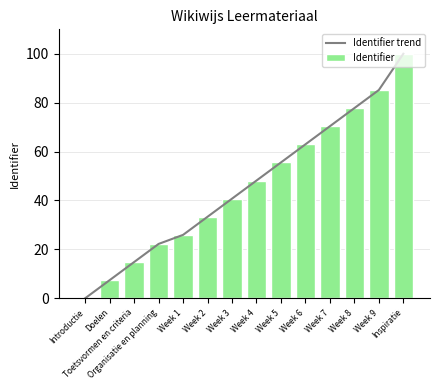

List the labels in order of Identifier trend value, smallest first.

Introductie, Doelen, Toetsvormen en criteria, Organisatie en planning, Week 1, Week 2, Week 3, Week 4, Week 5, Week 6, Week 7, Week 8, Week 9, Inspiratie